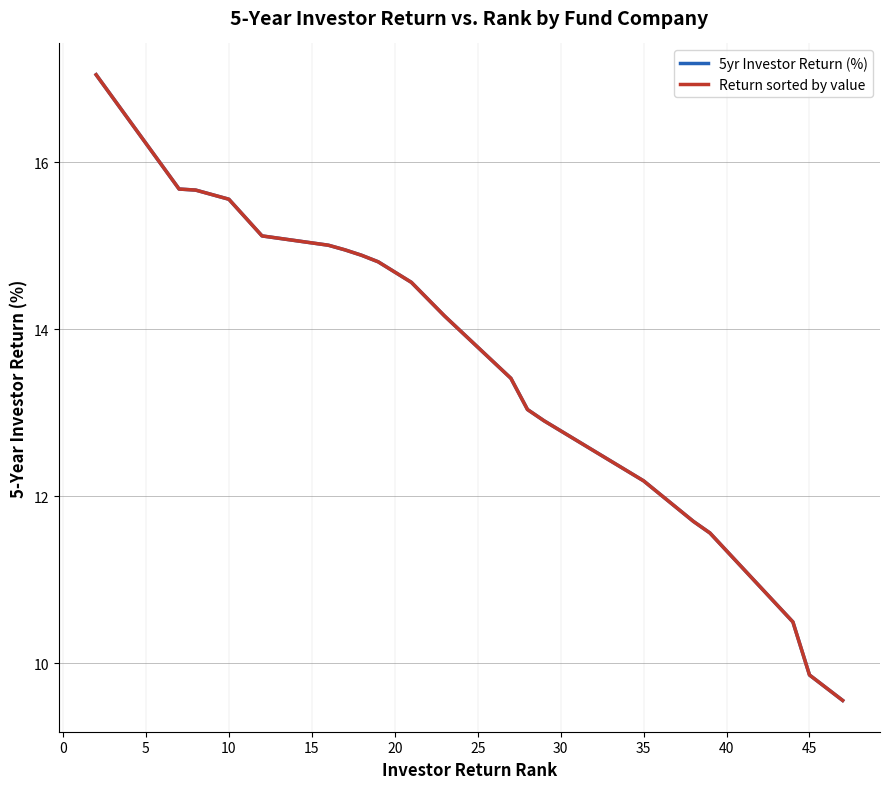

True or false: Return sorted by value and 5yr Investor Return (%) cross at least once.

True